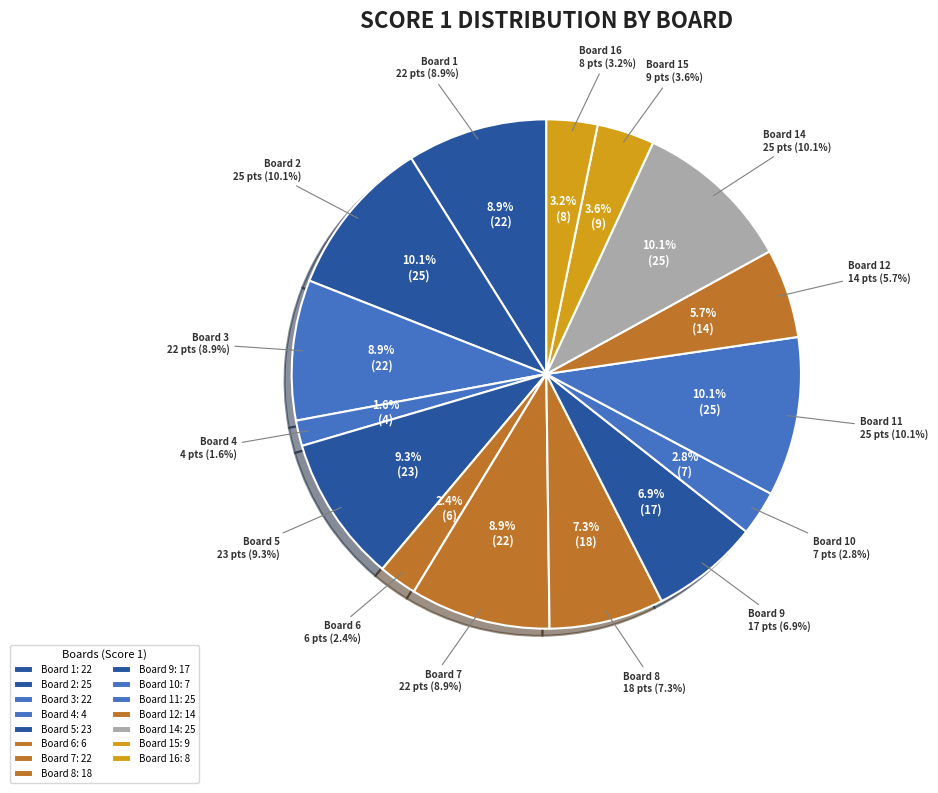

True or false: Board 13 accounts for 0% of the total.

True